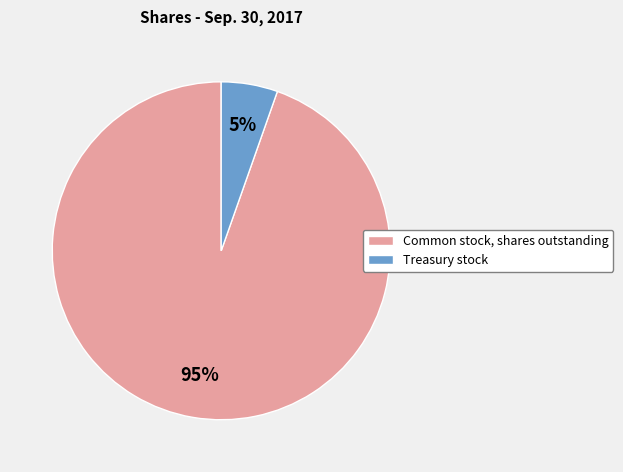

Which has a higher value, Common stock, shares outstanding or Treasury stock?

Common stock, shares outstanding